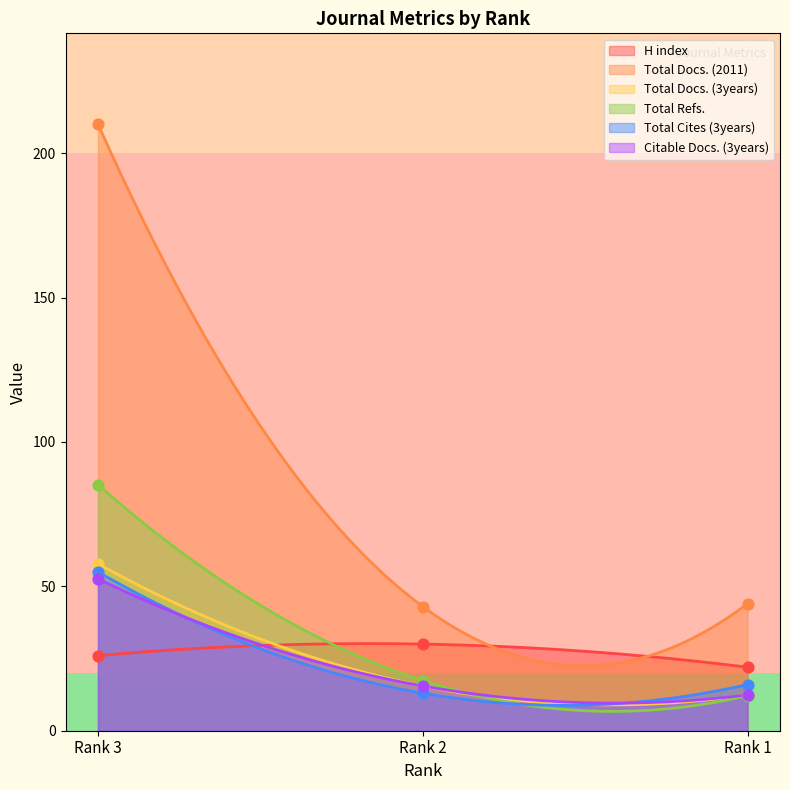

At how many categories does at least one series exceed 31?

3